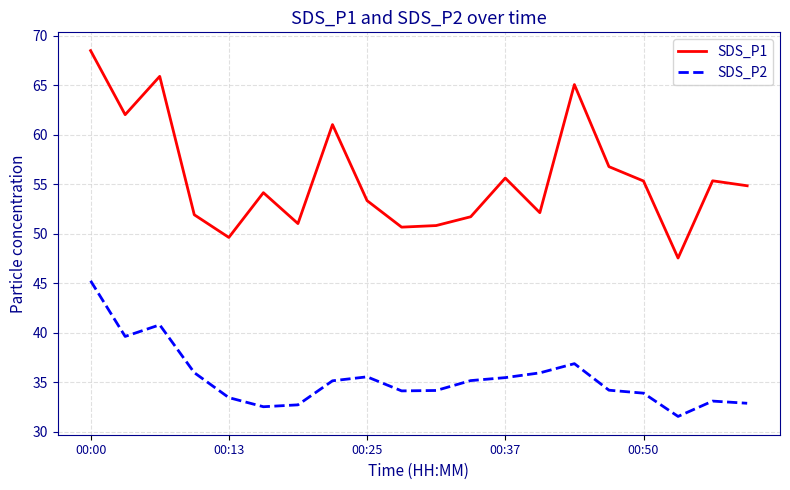

True or false: SDS_P1 and SDS_P2 cross at least once.

False